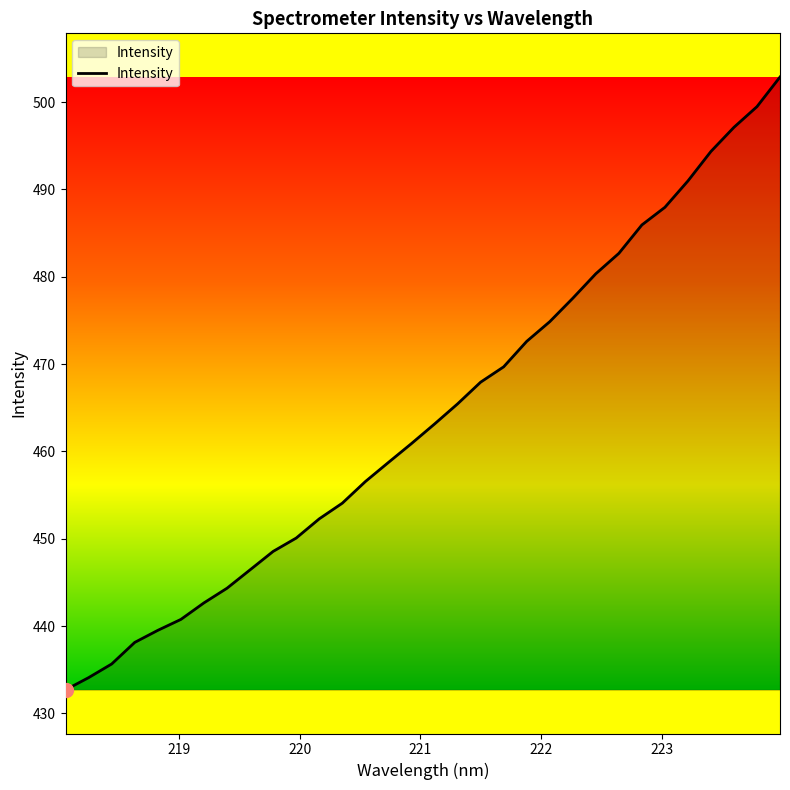

What is the greatest value displayed?

502.9